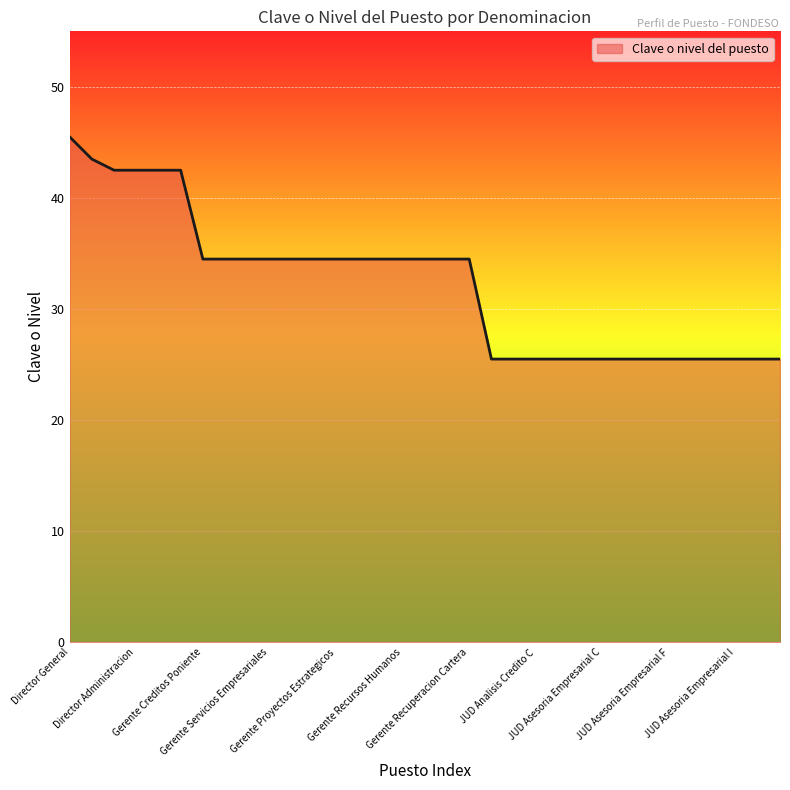

What is the minimum value shown in the chart?

25.5